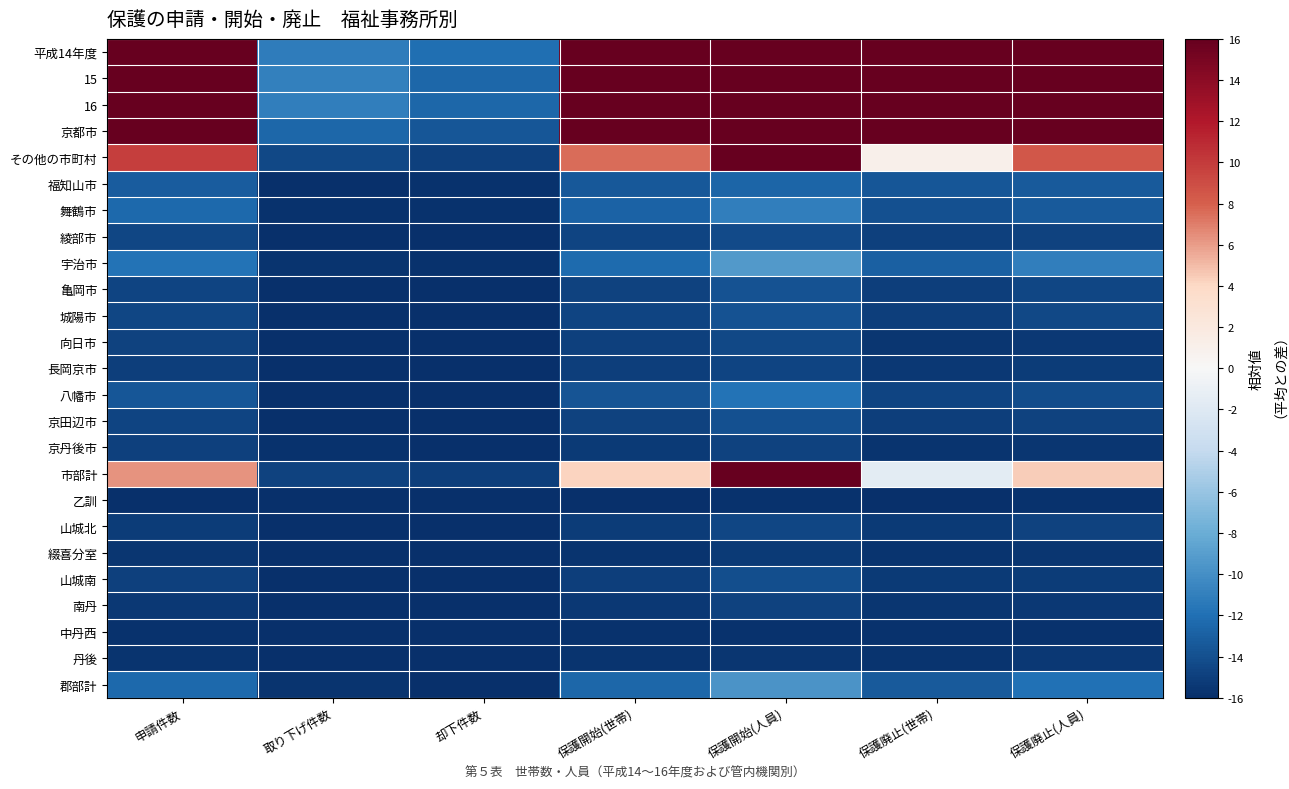

Reading left to right, list all the values displayed in this chart.

平成14年度: 申請件数=120.2	取り下げ件数=-11.2	却下件数=-12.1	保護開始(世帯)=112.3	保護開始(人員)=165.3	保護廃止(世帯)=78.5	保護廃止(人員)=102.4
15: 申請件数=119.5	取り下げ件数=-11.0	却下件数=-12.6	保護開始(世帯)=109.0	保護開始(人員)=162.6	保護廃止(世帯)=76.9	保護廃止(人員)=104.3
16: 申請件数=103.7	取り下げ件数=-11.1	却下件数=-12.5	保護開始(世帯)=94.1	保護開始(人員)=143.8	保護廃止(世帯)=74.1	保護廃止(人員)=101.8
京都市: 申請件数=77.9	取り下げ件数=-12.6	却下件数=-13.5	保護開始(世帯)=70.5	保護開始(人員)=105.1	保護廃止(世帯)=57.1	保護廃止(人員)=77.3
その他の市町村: 申請件数=9.8	取り下げ件数=-14.5	却下件数=-15.0	保護開始(世帯)=7.6	保護開始(人員)=22.7	保護廃止(世帯)=1.1	保護廃止(人員)=8.4
福知山市: 申請件数=-13.2	取り下げ件数=-15.9	却下件数=-15.8	保護開始(世帯)=-13.4	保護開始(人員)=-12.7	保護廃止(世帯)=-13.6	保護廃止(人員)=-13.3
舞鶴市: 申請件数=-12.4	取り下げ件数=-15.8	却下件数=-15.8	保護開始(世帯)=-12.8	保護開始(人員)=-11.0	保護廃止(世帯)=-14.0	保護廃止(人員)=-13.3
綾部市: 申請件数=-14.5	取り下げ件数=-16.0	却下件数=-16.0	保護開始(世帯)=-14.7	保護開始(人員)=-14.4	保護廃止(世帯)=-15.0	保護廃止(人員)=-14.9
宇治市: 申請件数=-11.8	取り下げ件数=-15.7	却下件数=-15.8	保護開始(世帯)=-12.3	保護開始(人員)=-9.3	保護廃止(世帯)=-13.0	保護廃止(人員)=-11.1
亀岡市: 申請件数=-14.7	取り下げ件数=-16.0	却下件数=-16.0	保護開始(世帯)=-14.8	保護開始(人員)=-13.8	保護廃止(世帯)=-15.1	保護廃止(人員)=-14.6
城陽市: 申請件数=-14.5	取り下げ件数=-15.9	却下件数=-15.9	保護開始(世帯)=-14.7	保護開始(人員)=-13.8	保護廃止(世帯)=-15.0	保護廃止(人員)=-14.4
向日市: 申請件数=-14.9	取り下げ件数=-15.9	却下件数=-16.0	保護開始(世帯)=-15.0	保護開始(人員)=-14.4	保護廃止(世帯)=-15.6	保護廃止(人員)=-15.4
長岡京市: 申請件数=-15.0	取り下げ件数=-15.9	却下件数=-16.0	保護開始(世帯)=-15.1	保護開始(人員)=-14.7	保護廃止(世帯)=-15.5	保護廃止(人員)=-15.2
八幡市: 申請件数=-13.6	取り下げ件数=-15.9	却下件数=-15.9	保護開始(世帯)=-13.7	保護開始(人員)=-11.8	保護廃止(世帯)=-14.7	保護廃止(人員)=-14.1
京田辺市: 申請件数=-14.7	取り下げ件数=-15.9	却下件数=-16.0	保護開始(世帯)=-14.8	保護開始(人員)=-14.0	保護廃止(世帯)=-15.1	保護廃止(人員)=-14.8
京丹後市: 申請件数=-15.0	取り下げ件数=-15.8	却下件数=-16.0	保護開始(世帯)=-15.3	保護開始(人員)=-14.8	保護廃止(世帯)=-15.6	保護廃止(人員)=-15.5
市部計: 申請件数=6.3	取り下げ件数=-14.8	却下件数=-15.1	保護開始(世帯)=4.2	保護開始(人員)=16.4	保護廃止(世帯)=-1.6	保護廃止(人員)=4.4
乙訓: 申請件数=-15.9	取り下げ件数=-16.0	却下件数=-16.0	保護開始(世帯)=-15.9	保護開始(人員)=-15.8	保護廃止(世帯)=-15.9	保護廃止(人員)=-15.9
山城北: 申請件数=-15.2	取り下げ件数=-16.0	却下件数=-16.0	保護開始(世帯)=-15.2	保護開始(人員)=-14.6	保護廃止(世帯)=-15.3	保護廃止(人員)=-14.8
綴喜分室: 申請件数=-15.5	取り下げ件数=-15.9	却下件数=-16.0	保護開始(世帯)=-15.6	保護開始(人員)=-15.3	保護廃止(世帯)=-15.7	保護廃止(人員)=-15.6
山城南: 申請件数=-15.0	取り下げ件数=-15.9	却下件数=-15.9	保護開始(世帯)=-15.0	保護開始(人員)=-14.0	保護廃止(世帯)=-15.4	保護廃止(人員)=-15.1
南丹: 申請件数=-15.4	取り下げ件数=-15.9	却下件数=-16.0	保護開始(世帯)=-15.4	保護開始(人員)=-14.8	保護廃止(世帯)=-15.6	保護廃止(人員)=-15.4
中丹西: 申請件数=-15.8	取り下げ件数=-16.0	却下件数=-16.0	保護開始(世帯)=-15.8	保護開始(人員)=-15.8	保護廃止(世帯)=-15.8	保護廃止(人員)=-15.8
丹後: 申請件数=-15.7	取り下げ件数=-16.0	却下件数=-16.0	保護開始(世帯)=-15.7	保護開始(人員)=-15.6	保護廃止(世帯)=-15.7	保護廃止(人員)=-15.5
郡部計: 申請件数=-12.5	取り下げ件数=-15.7	却下件数=-15.9	保護開始(世帯)=-12.6	保護開始(人員)=-9.7	保護廃止(世帯)=-13.3	保護廃止(人員)=-11.9